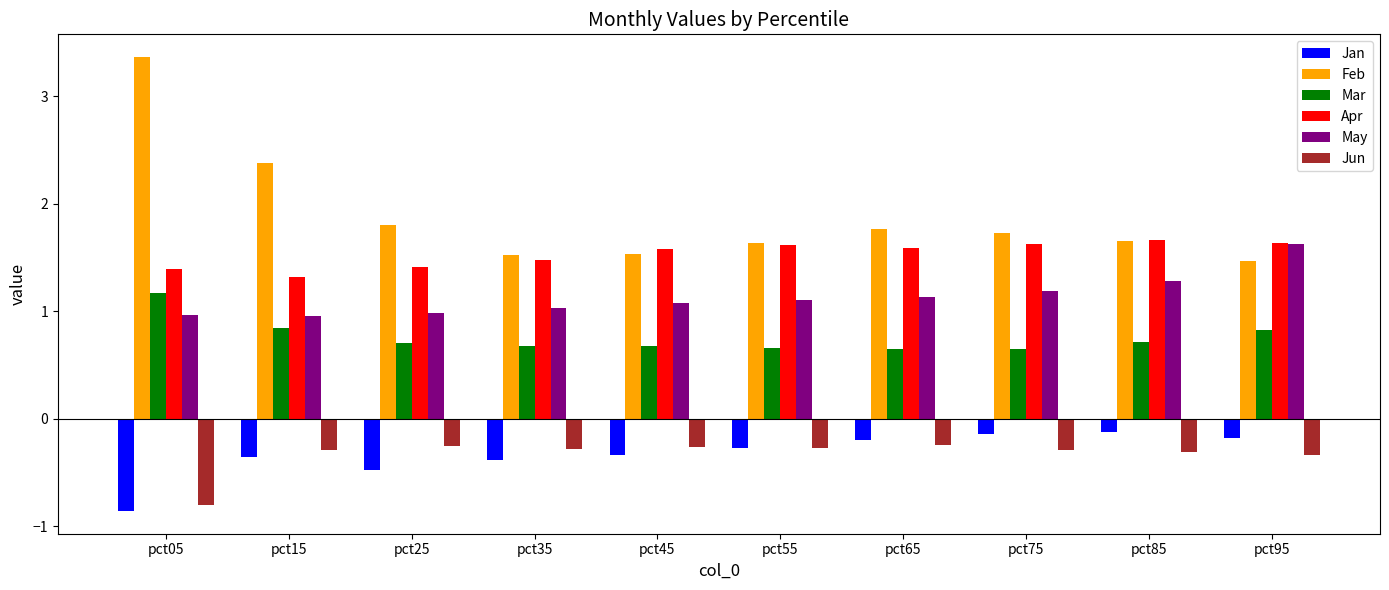

What is the sum of the May values at pct05 and pct55?

2.1